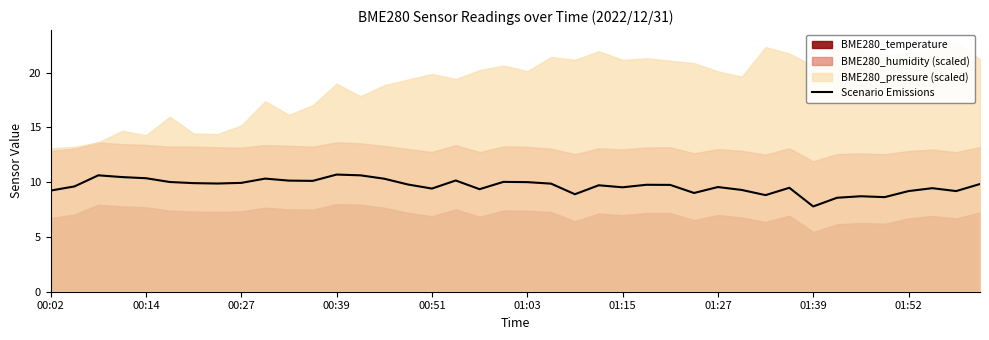

What is the difference between the values at 37 and 33?

0.9